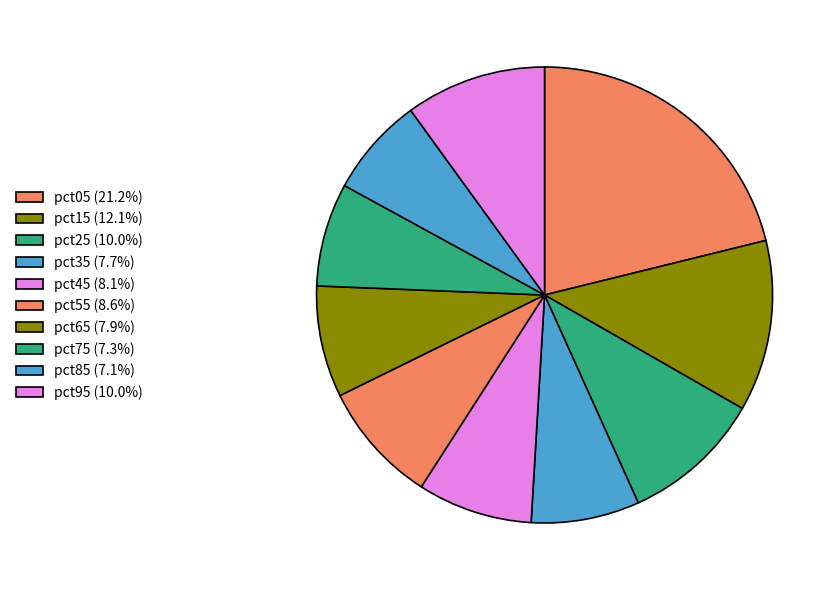

How many segments does this pie chart have?

10